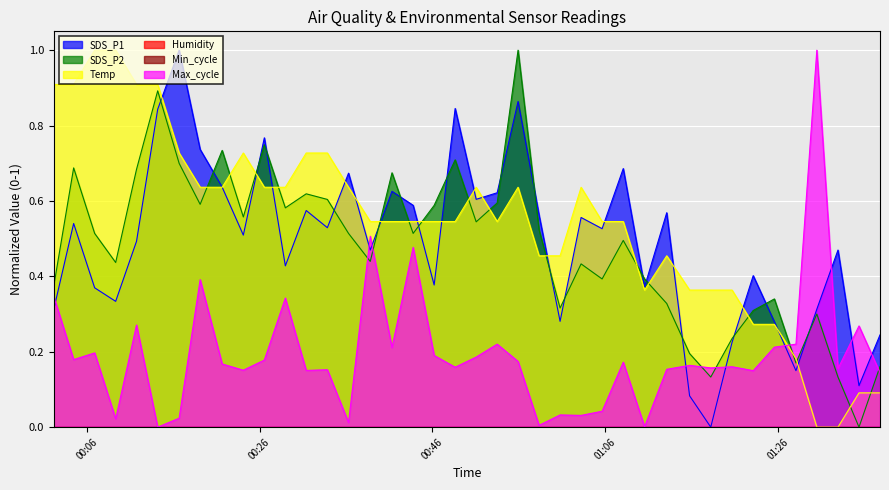

Reading left to right, list all the values displayed in this chart.

SDS_P1: 2022/01/16 00:02:10=0.3	2022/01/16 00:04:28=0.5	2022/01/16 00:06:54=0.4	2022/01/16 00:09:20=0.3	2022/01/16 00:11:45=0.5	2022/01/16 00:14:12=0.8	2022/01/16 00:16:41=1.0	2022/01/16 00:19:07=0.7	2022/01/16 00:21:40=0.6	2022/01/16 00:24:07=0.5	2022/01/16 00:26:33=0.8	2022/01/16 00:28:59=0.4	2022/01/16 00:31:24=0.6	2022/01/16 00:33:51=0.5	2022/01/16 00:36:18=0.7	2022/01/16 00:38:49=0.5	2022/01/16 00:41:20=0.6	2022/01/16 00:43:47=0.6	2022/01/16 00:46:13=0.4	2022/01/16 00:48:39=0.8	2022/01/16 00:51:05=0.6	2022/01/16 00:53:31=0.6	2022/01/16 00:55:56=0.9	2022/01/16 00:58:22=0.6	2022/01/16 01:00:48=0.3	2022/01/16 01:03:14=0.6	2022/01/16 01:05:40=0.5	2022/01/16 01:08:07=0.7	2022/01/16 01:10:35=0.4	2022/01/16 01:13:09=0.6	2022/01/16 01:15:48=0.1	2022/01/16 01:18:15=0.0	2022/01/16 01:20:43=0.2	2022/01/16 01:23:10=0.4	2022/01/16 01:25:37=0.3	2022/01/16 01:28:07=0.1	2022/01/16 01:30:32=0.3	2022/01/16 01:32:59=0.5	2022/01/16 01:35:25=0.1	2022/01/16 01:37:51=0.2
SDS_P2: 2022/01/16 00:02:10=0.4	2022/01/16 00:04:28=0.7	2022/01/16 00:06:54=0.5	2022/01/16 00:09:20=0.4	2022/01/16 00:11:45=0.7	2022/01/16 00:14:12=0.9	2022/01/16 00:16:41=0.7	2022/01/16 00:19:07=0.6	2022/01/16 00:21:40=0.7	2022/01/16 00:24:07=0.6	2022/01/16 00:26:33=0.7	2022/01/16 00:28:59=0.6	2022/01/16 00:31:24=0.6	2022/01/16 00:33:51=0.6	2022/01/16 00:36:18=0.5	2022/01/16 00:38:49=0.4	2022/01/16 00:41:20=0.7	2022/01/16 00:43:47=0.5	2022/01/16 00:46:13=0.6	2022/01/16 00:48:39=0.7	2022/01/16 00:51:05=0.5	2022/01/16 00:53:31=0.6	2022/01/16 00:55:56=1.0	2022/01/16 00:58:22=0.5	2022/01/16 01:00:48=0.3	2022/01/16 01:03:14=0.4	2022/01/16 01:05:40=0.4	2022/01/16 01:08:07=0.5	2022/01/16 01:10:35=0.4	2022/01/16 01:13:09=0.3	2022/01/16 01:15:48=0.2	2022/01/16 01:18:15=0.1	2022/01/16 01:20:43=0.2	2022/01/16 01:23:10=0.3	2022/01/16 01:25:37=0.3	2022/01/16 01:28:07=0.2	2022/01/16 01:30:32=0.3	2022/01/16 01:32:59=0.1	2022/01/16 01:35:25=0.0	2022/01/16 01:37:51=0.2
Temp: 2022/01/16 00:02:10=0.9	2022/01/16 00:04:28=0.9	2022/01/16 00:06:54=1.0	2022/01/16 00:09:20=1.0	2022/01/16 00:11:45=0.9	2022/01/16 00:14:12=0.9	2022/01/16 00:16:41=0.7	2022/01/16 00:19:07=0.6	2022/01/16 00:21:40=0.6	2022/01/16 00:24:07=0.7	2022/01/16 00:26:33=0.6	2022/01/16 00:28:59=0.6	2022/01/16 00:31:24=0.7	2022/01/16 00:33:51=0.7	2022/01/16 00:36:18=0.6	2022/01/16 00:38:49=0.5	2022/01/16 00:41:20=0.5	2022/01/16 00:43:47=0.5	2022/01/16 00:46:13=0.5	2022/01/16 00:48:39=0.5	2022/01/16 00:51:05=0.6	2022/01/16 00:53:31=0.5	2022/01/16 00:55:56=0.6	2022/01/16 00:58:22=0.5	2022/01/16 01:00:48=0.5	2022/01/16 01:03:14=0.6	2022/01/16 01:05:40=0.5	2022/01/16 01:08:07=0.5	2022/01/16 01:10:35=0.4	2022/01/16 01:13:09=0.5	2022/01/16 01:15:48=0.4	2022/01/16 01:18:15=0.4	2022/01/16 01:20:43=0.4	2022/01/16 01:23:10=0.3	2022/01/16 01:25:37=0.3	2022/01/16 01:28:07=0.2	2022/01/16 01:30:32=0.0	2022/01/16 01:32:59=0.0	2022/01/16 01:35:25=0.1	2022/01/16 01:37:51=0.1
Max_cycle: 2022/01/16 00:02:10=0.3	2022/01/16 00:04:28=0.2	2022/01/16 00:06:54=0.2	2022/01/16 00:09:20=0.0	2022/01/16 00:11:45=0.3	2022/01/16 00:14:12=0.0	2022/01/16 00:16:41=0.0	2022/01/16 00:19:07=0.4	2022/01/16 00:21:40=0.2	2022/01/16 00:24:07=0.2	2022/01/16 00:26:33=0.2	2022/01/16 00:28:59=0.3	2022/01/16 00:31:24=0.2	2022/01/16 00:33:51=0.2	2022/01/16 00:36:18=0.0	2022/01/16 00:38:49=0.5	2022/01/16 00:41:20=0.2	2022/01/16 00:43:47=0.5	2022/01/16 00:46:13=0.2	2022/01/16 00:48:39=0.2	2022/01/16 00:51:05=0.2	2022/01/16 00:53:31=0.2	2022/01/16 00:55:56=0.2	2022/01/16 00:58:22=0.0	2022/01/16 01:00:48=0.0	2022/01/16 01:03:14=0.0	2022/01/16 01:05:40=0.0	2022/01/16 01:08:07=0.2	2022/01/16 01:10:35=0.0	2022/01/16 01:13:09=0.2	2022/01/16 01:15:48=0.2	2022/01/16 01:18:15=0.2	2022/01/16 01:20:43=0.2	2022/01/16 01:23:10=0.1	2022/01/16 01:25:37=0.2	2022/01/16 01:28:07=0.2	2022/01/16 01:30:32=1.0	2022/01/16 01:32:59=0.2	2022/01/16 01:35:25=0.3	2022/01/16 01:37:51=0.1